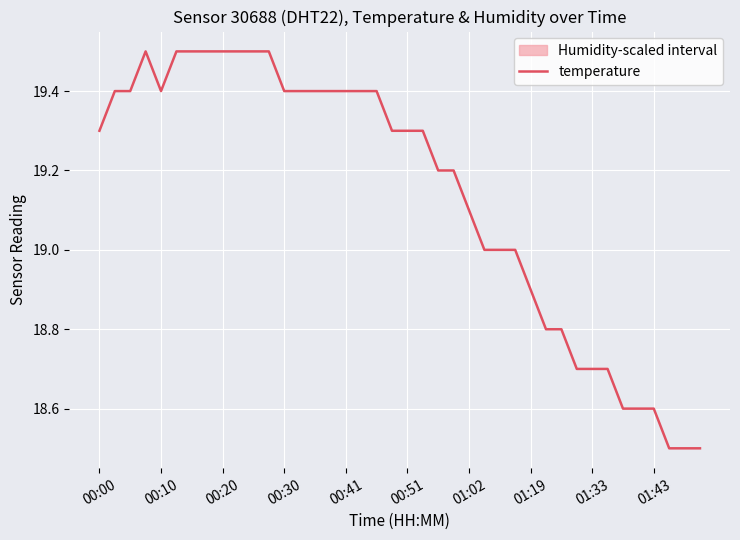

What is the change in value from 11 to 22?

-0.3